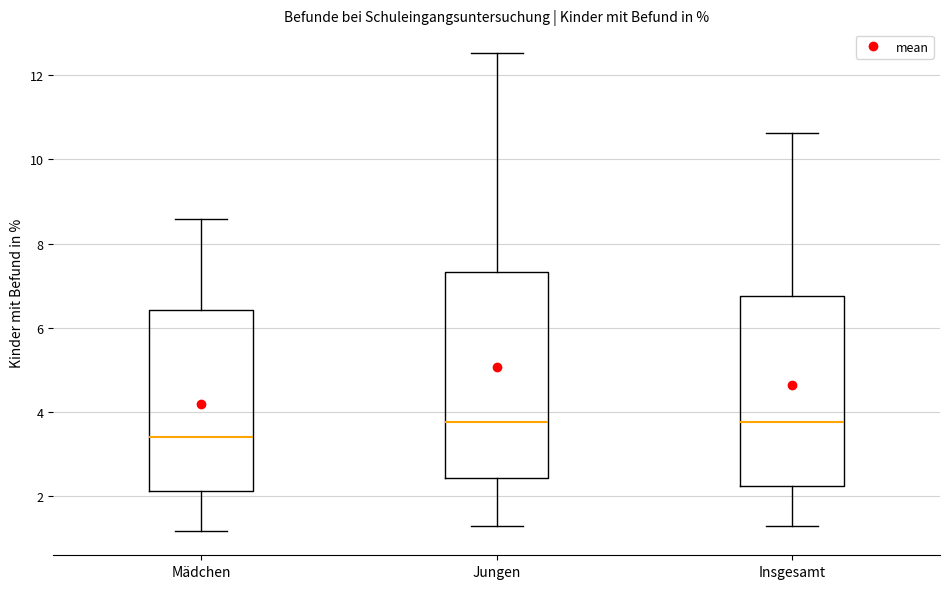

Reading left to right, read every box against the y-axis: the position of its median line, the range the box covers, and the ends of its whiskers. The values are not printed on the chart, so give them approximately, as read against the axis.

Mädchen: median 3.4, box 2.2 to 6.4, whiskers 1.2 to 8.6
Jungen: median 3.8, box 2.4 to 7.4, whiskers 1.2 to 12.6
Insgesamt: median 3.8, box 2.2 to 6.8, whiskers 1.2 to 10.6